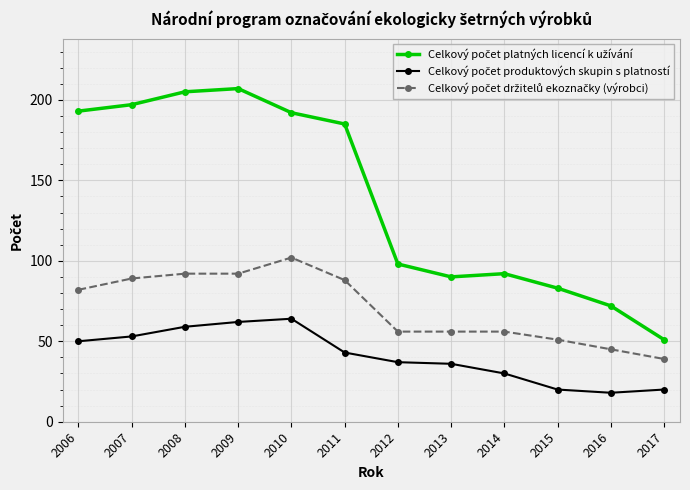

What is the total value across all series at 2017?

110